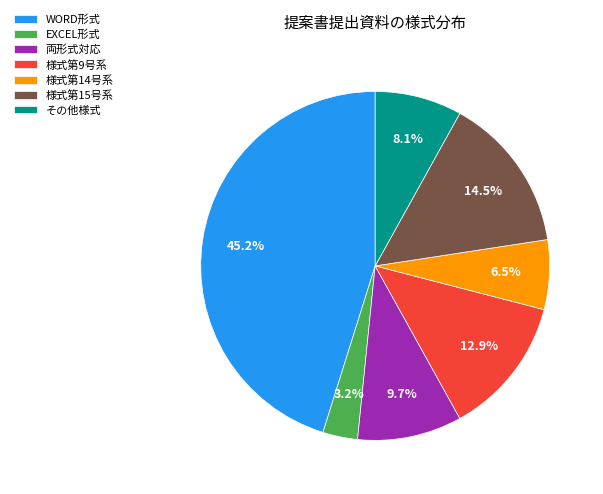

Does any single category account for the majority?

No